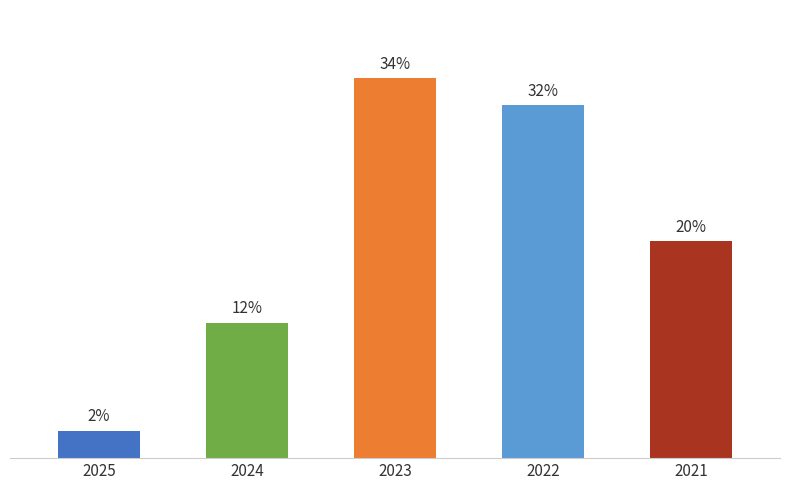

Are the bars grouped side by side (vs. stacked)?

No